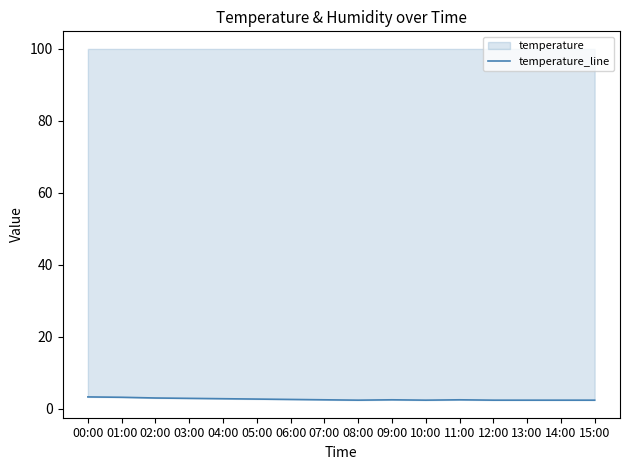

Read the value at 11:00.

2.5